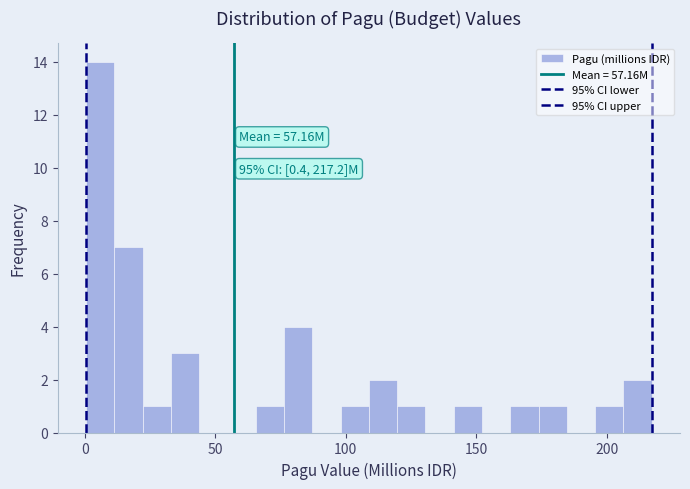

Read against the x-axis, roughly where is the centre of the tallest bar?

5